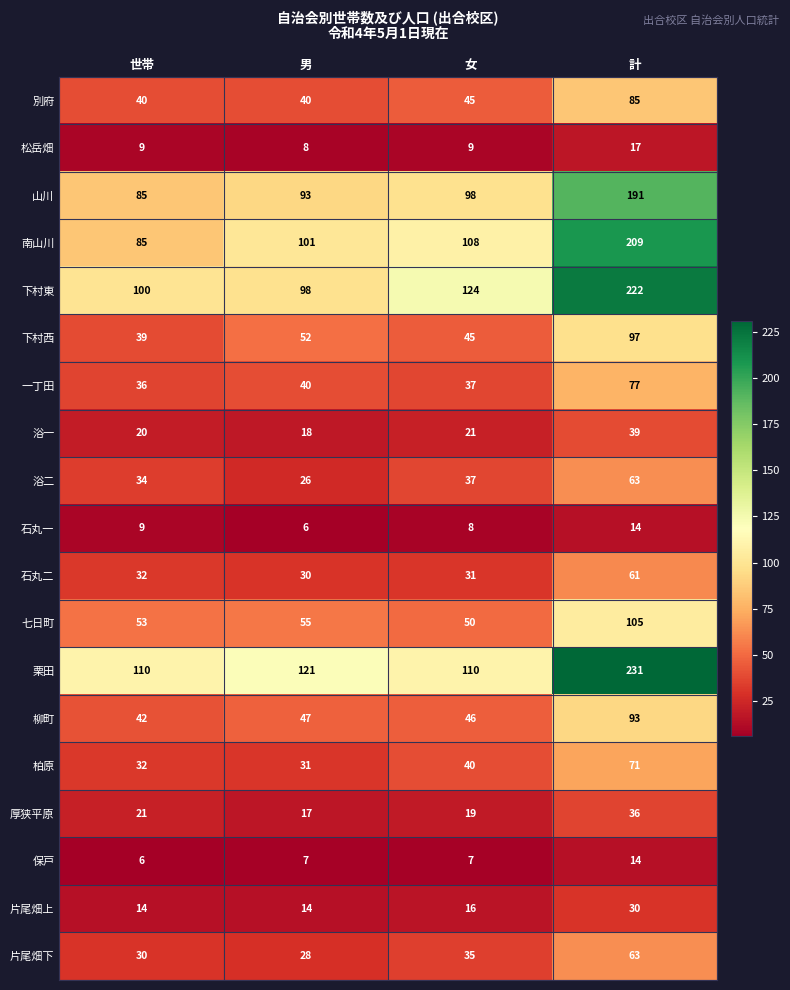

Where is 南山川 nearest to the value 147?

女